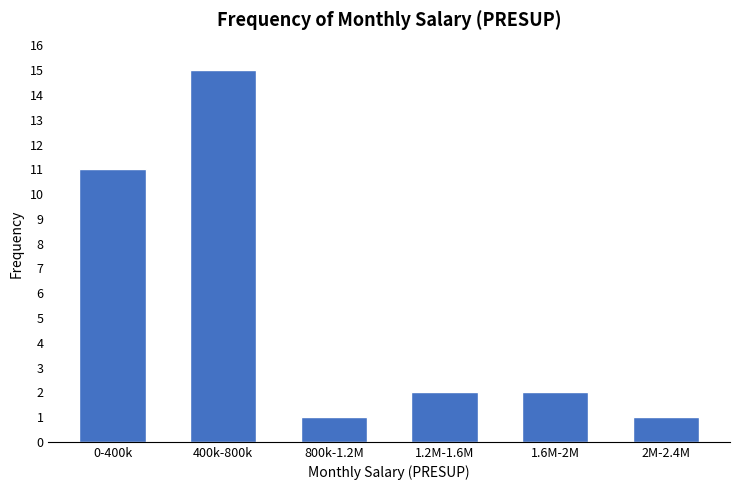

Reading left to right, list all the values displayed in this chart.

0-400k=11	400k-800k=15	800k-1.2M=1	1.2M-1.6M=2	1.6M-2M=2	2M-2.4M=1